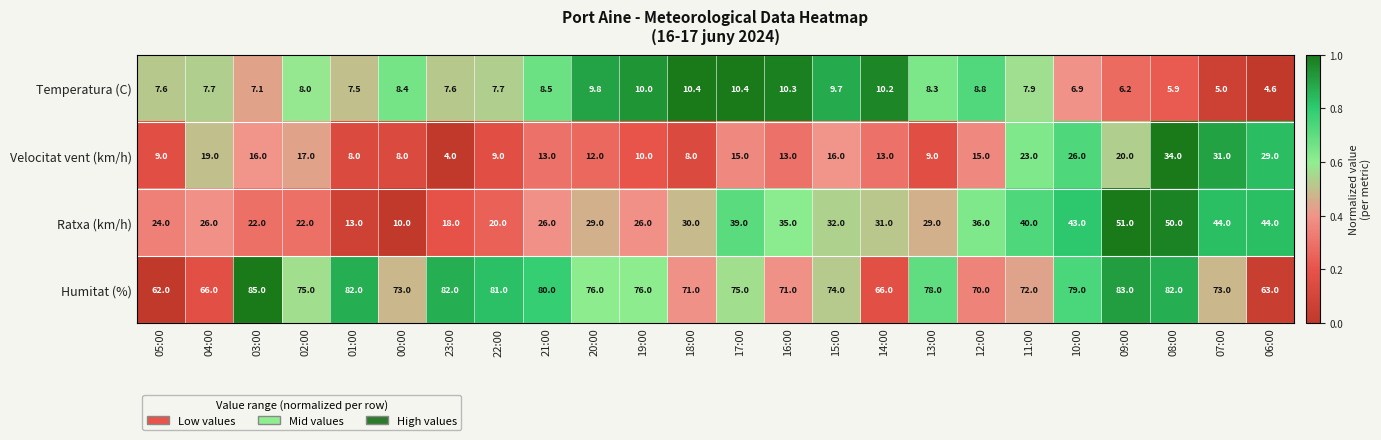

The value of Velocitat vent (km/h) at 22:00 is 9.0. True or false?

True